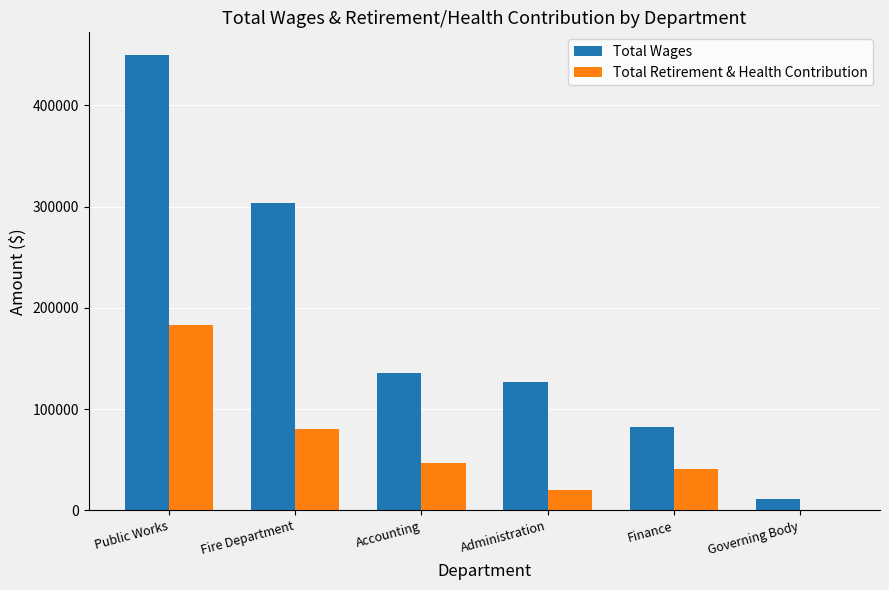

What is the sum of all Total Retirement & Health Contribution values?

371233